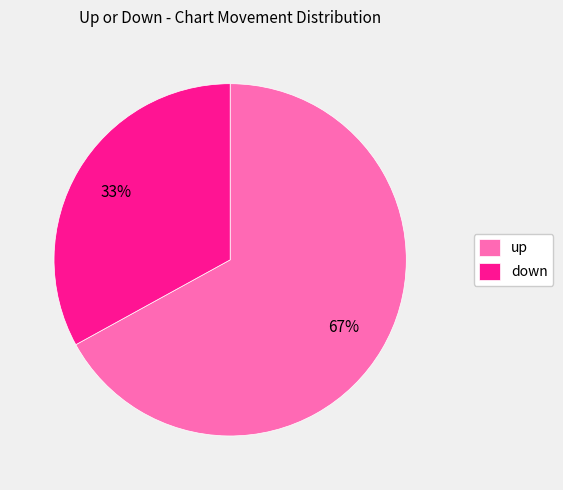

What is the ratio of the value at down to the value at up?

0.5